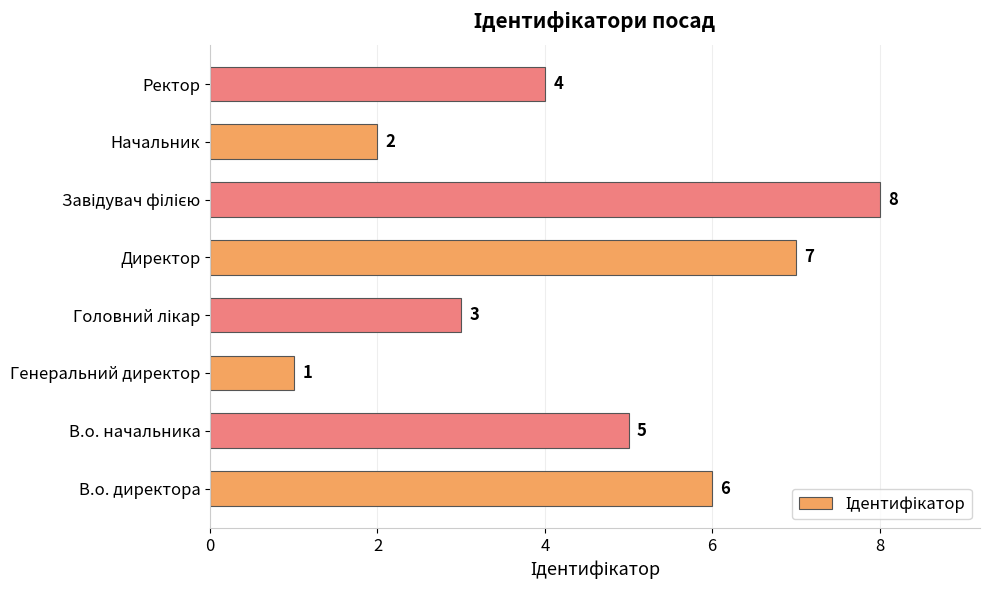

The chart shows a value of 1 at Генеральний директор. True or false?

True